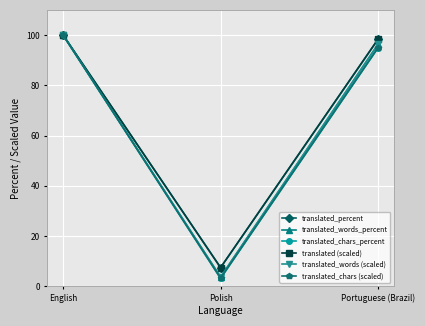

Reading left to right, what are all the values shown in this chart?

translated_percent: English=100.0	Polish=7.4	Portuguese (Brazil)=98.3
translated_words_percent: English=100.0	Polish=3.6	Portuguese (Brazil)=96.3
translated_chars_percent: English=100.0	Polish=3.1	Portuguese (Brazil)=94.9
translated (scaled): English=100.0	Polish=7.4	Portuguese (Brazil)=98.4
translated_words (scaled): English=100.0	Polish=3.7	Portuguese (Brazil)=96.4
translated_chars (scaled): English=100.0	Polish=3.2	Portuguese (Brazil)=95.0